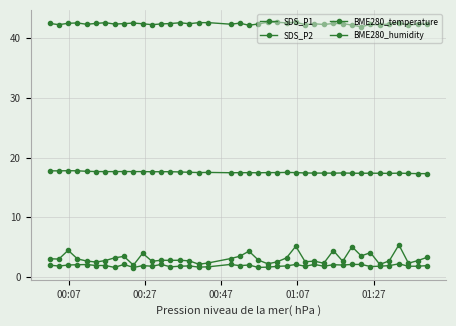

Where does the BME280_humidity series first go above 42?

00:07